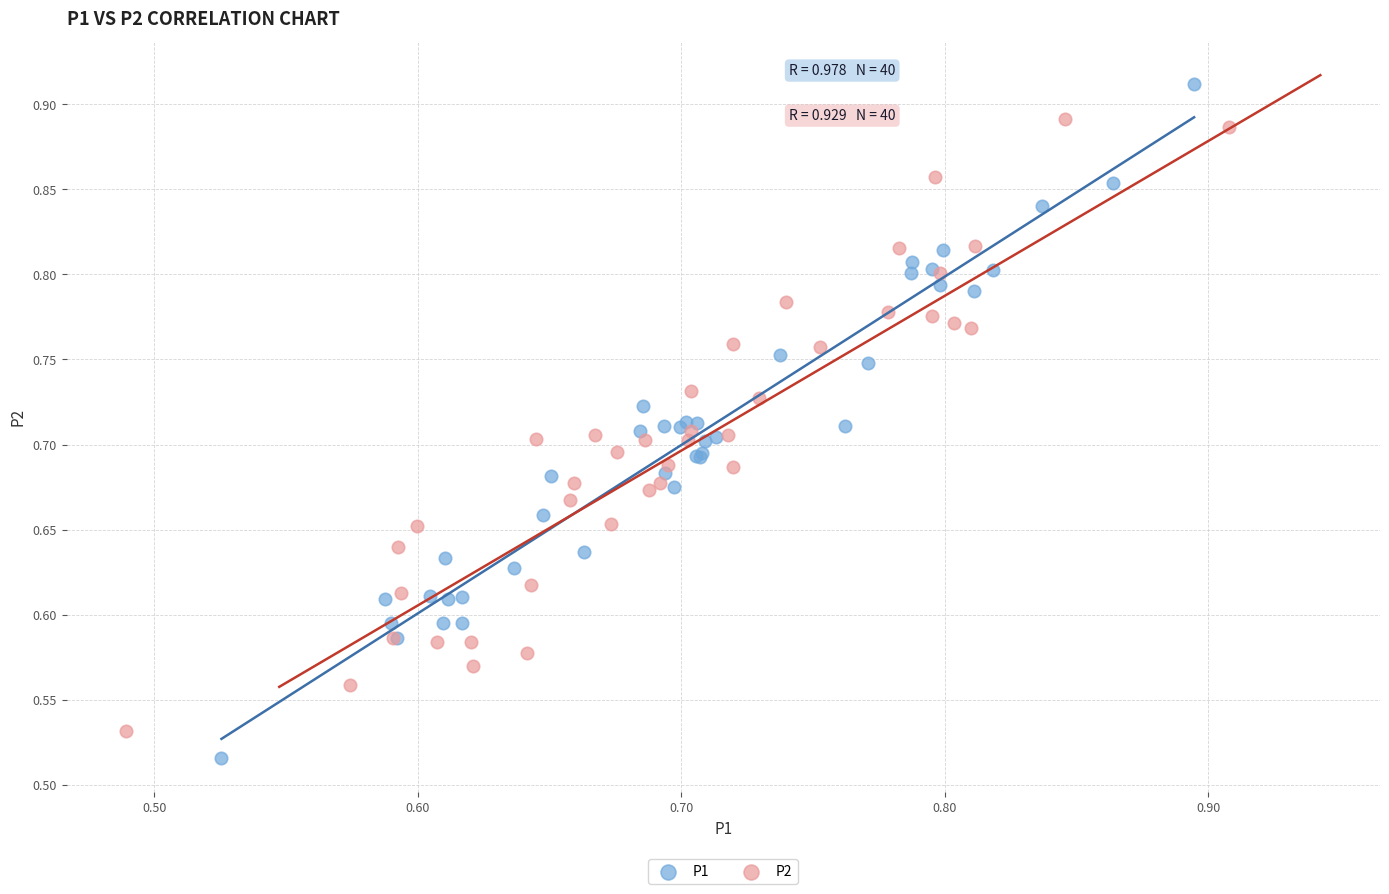

Which series contains the highest Y value?

P1